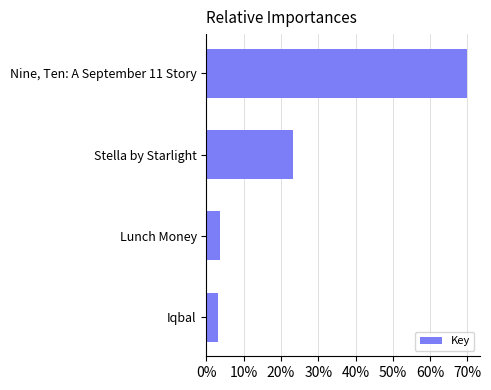

How many bars are there in total?

4